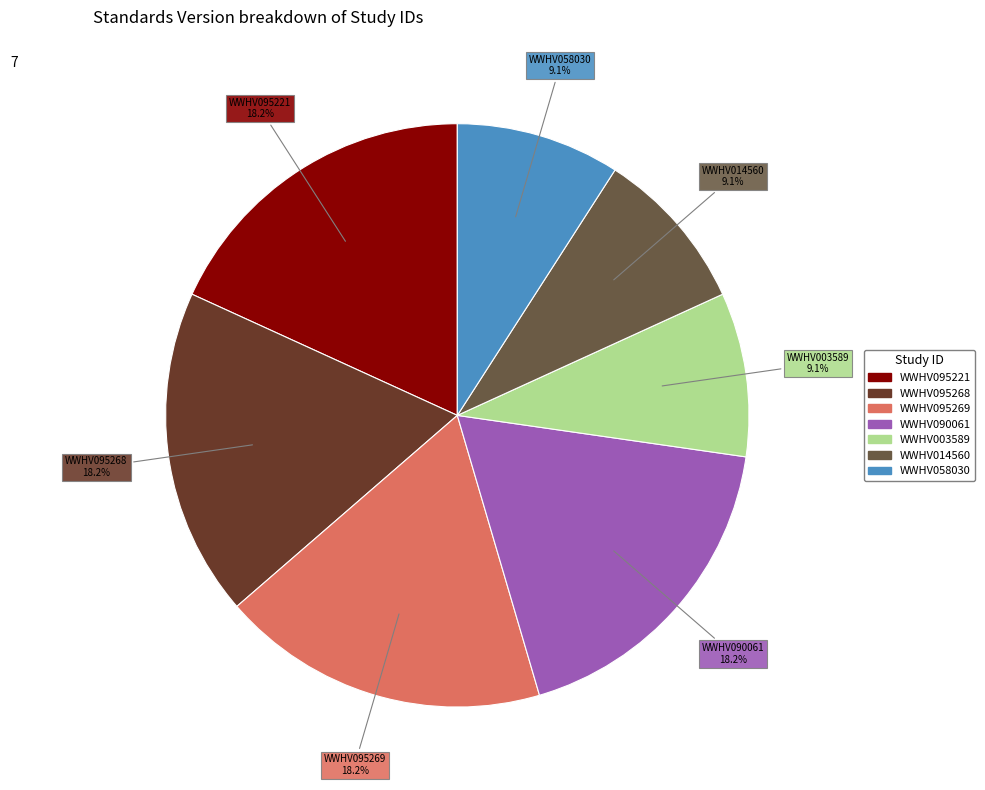

What is the ratio of the value at WWHV095221 to the value at WWHV095269?

1.0